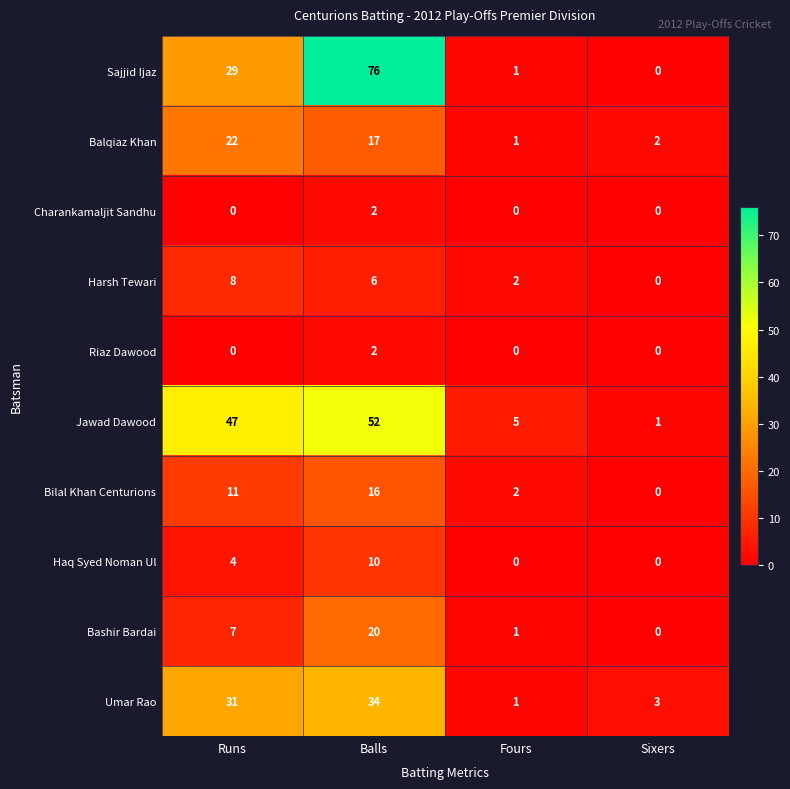

What is the difference between the highest and lowest values at Balls?

74